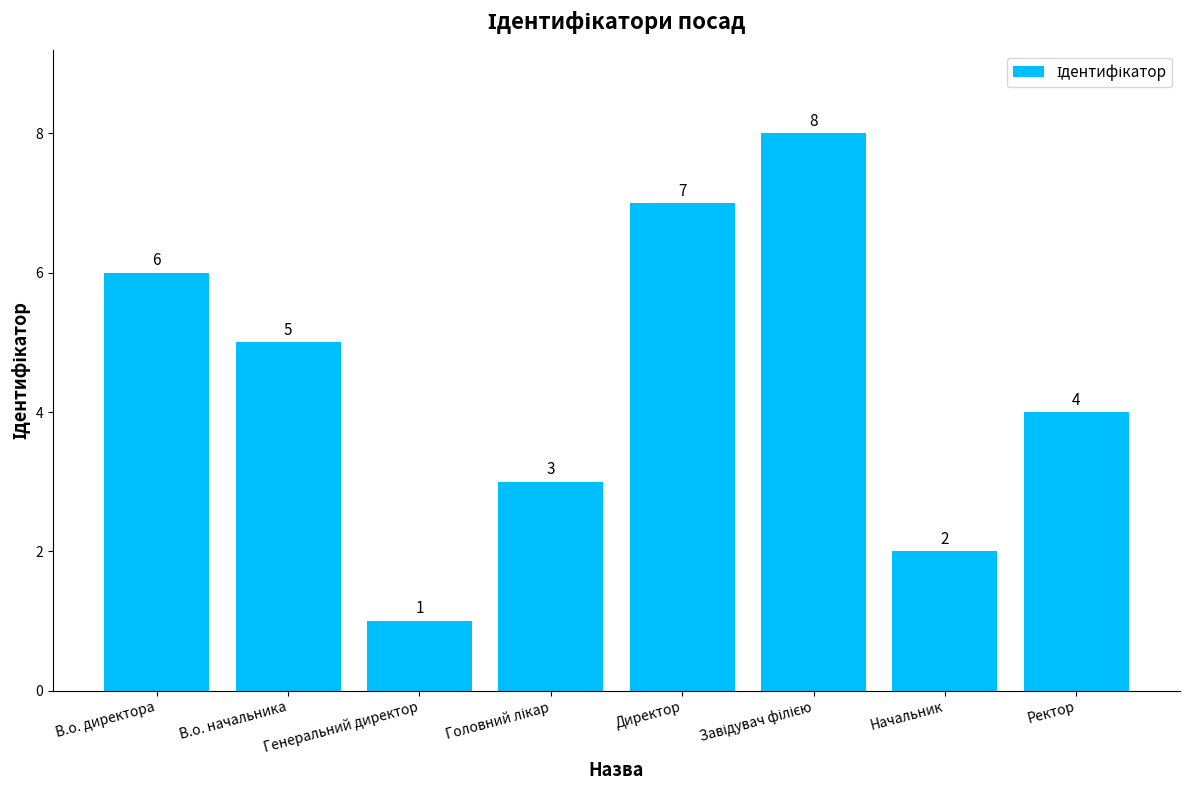

What is the difference between the maximum and minimum values?

7